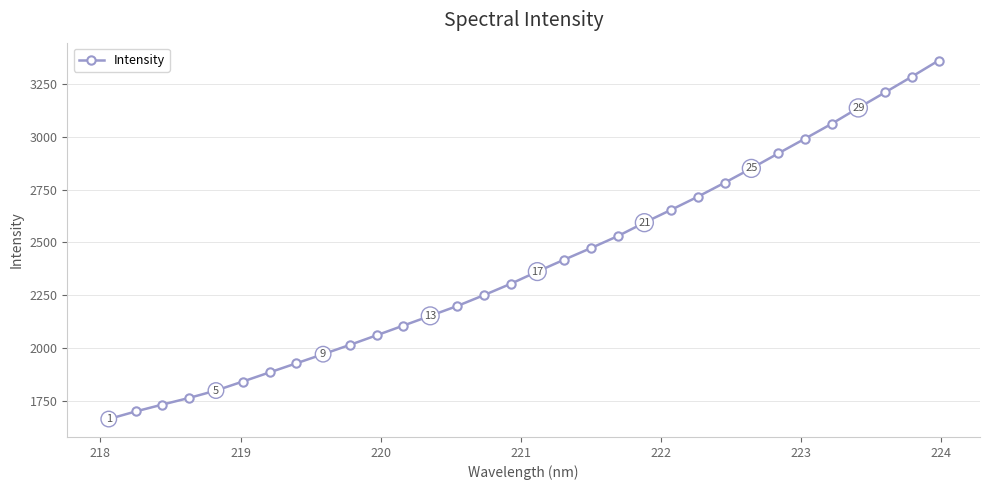

True or false: the data has more than 2 interior local peaks.

False